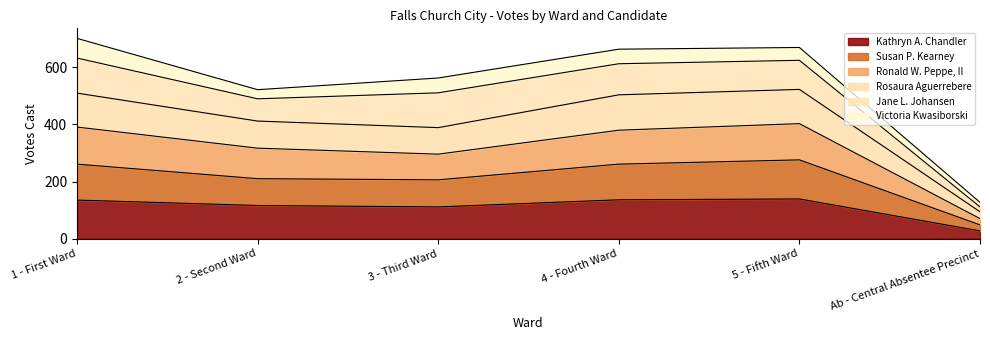

What is the maximum value for Kathryn A. Chandler?

139